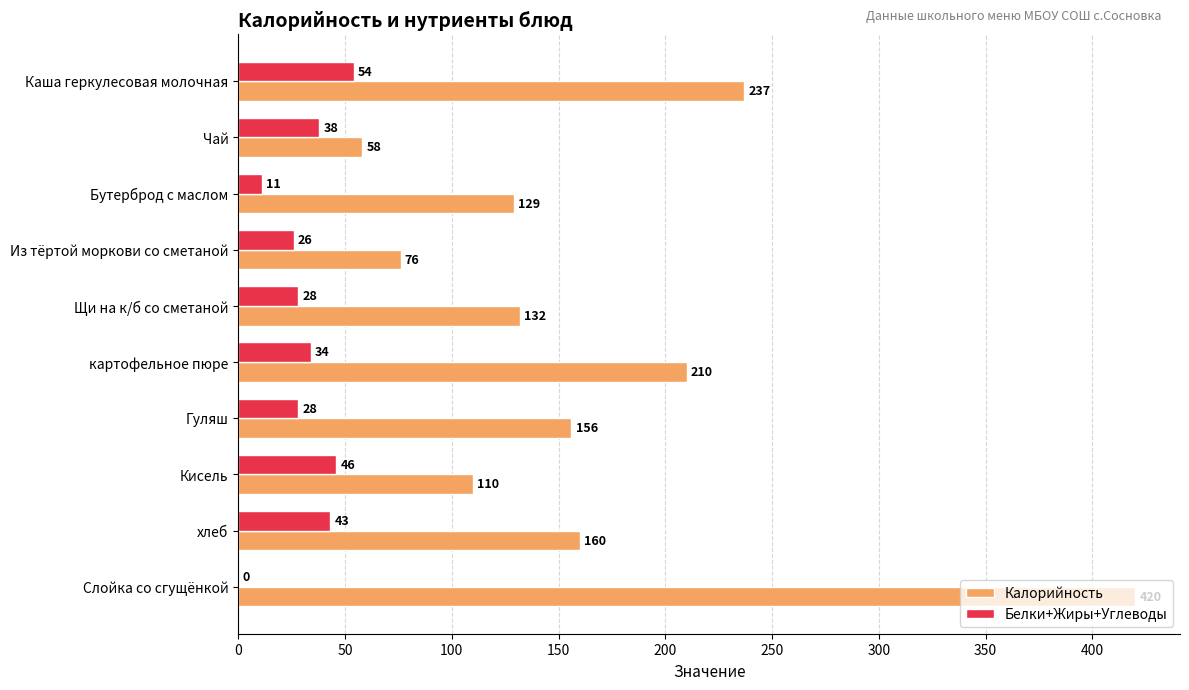

Which series has the largest range (max minus min)?

Калорийность